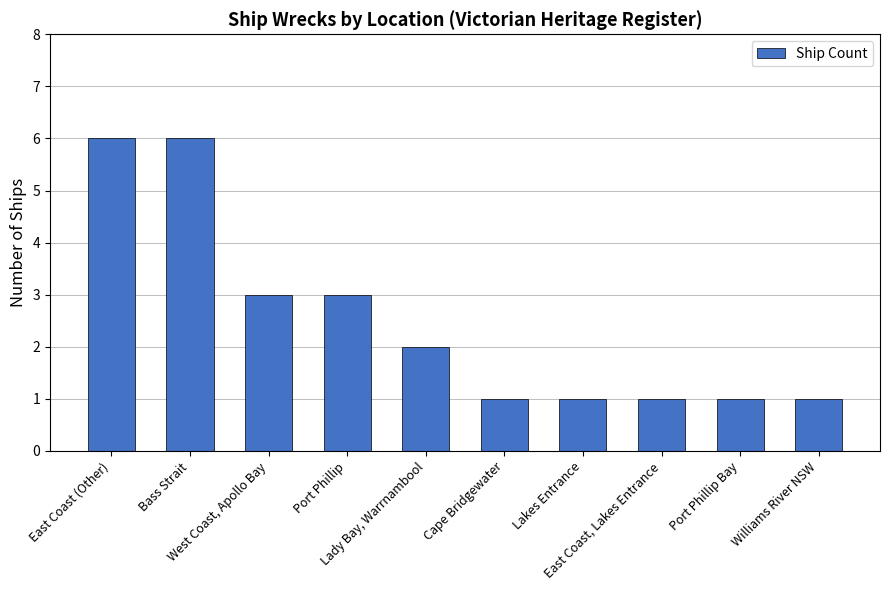

What is the label of the 9th bar from the left?

Port Phillip Bay